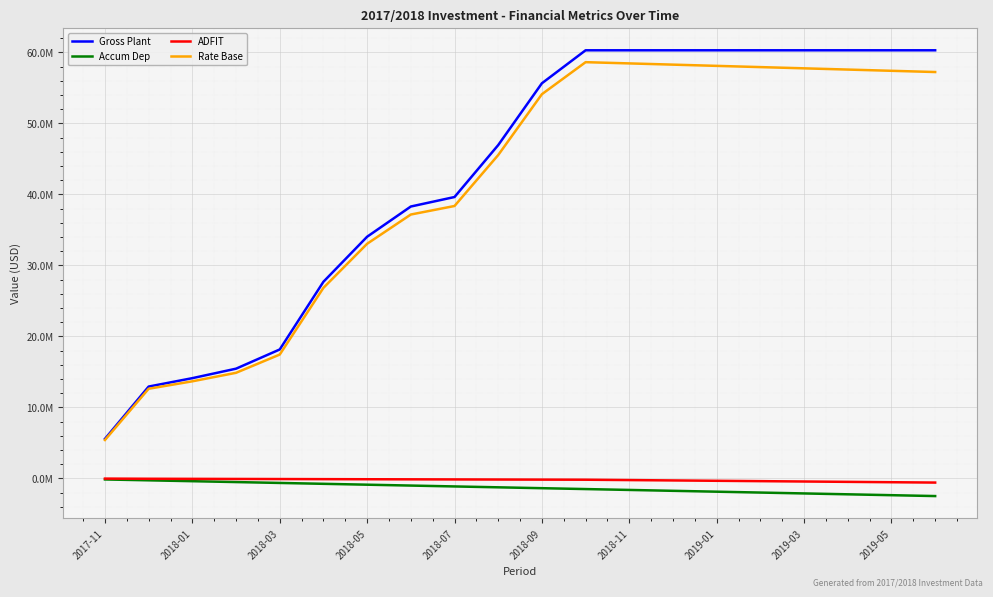

True or false: Rate Base and Gross Plant intersect in this chart.

False